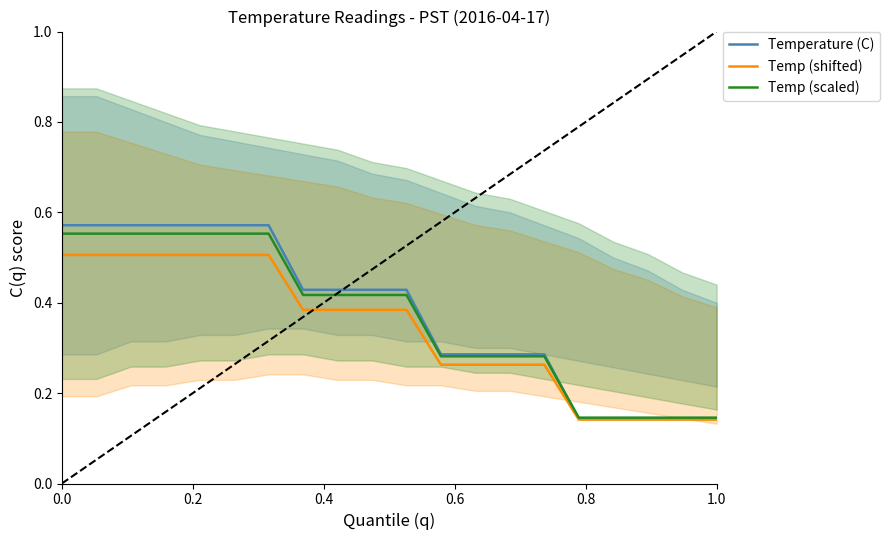

True or false: Temp (shifted) and Temperature (C) intersect in this chart.

False